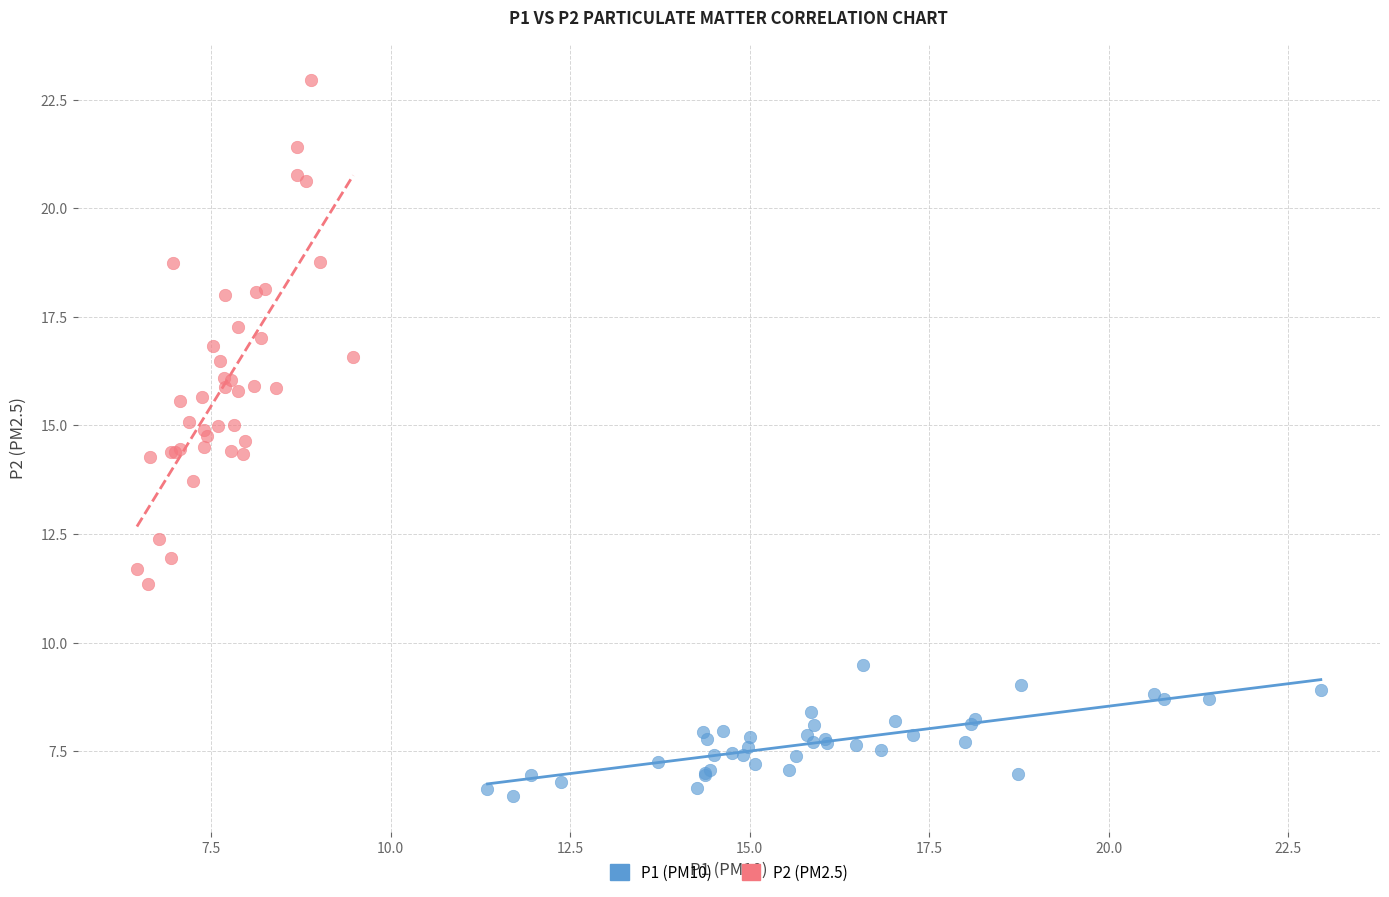

What are all the series names shown in the legend?

P1 (PM10), P2 (PM2.5)